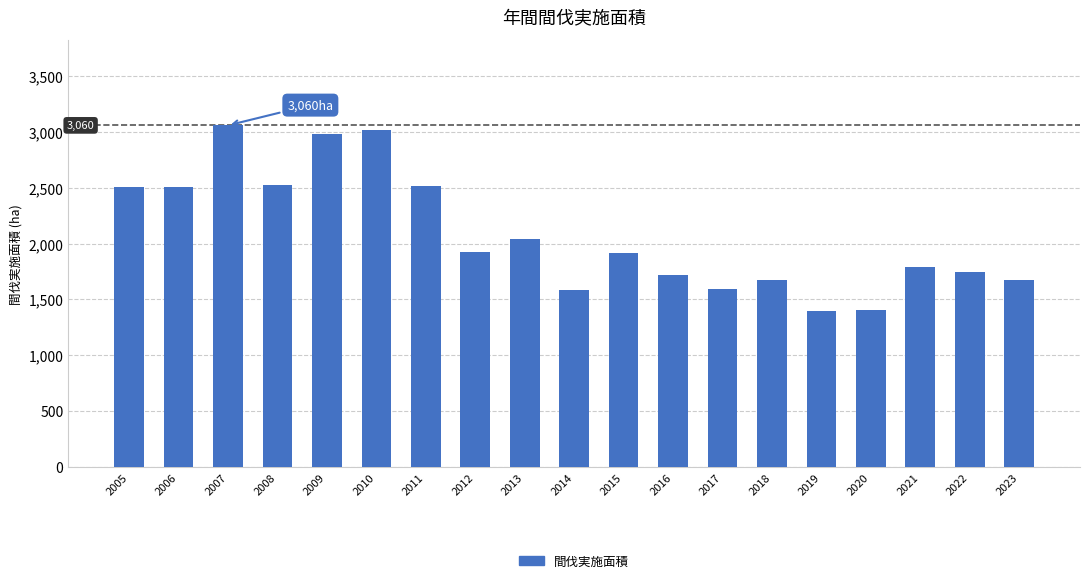

Which has a higher value, 2006 or 2017?

2006